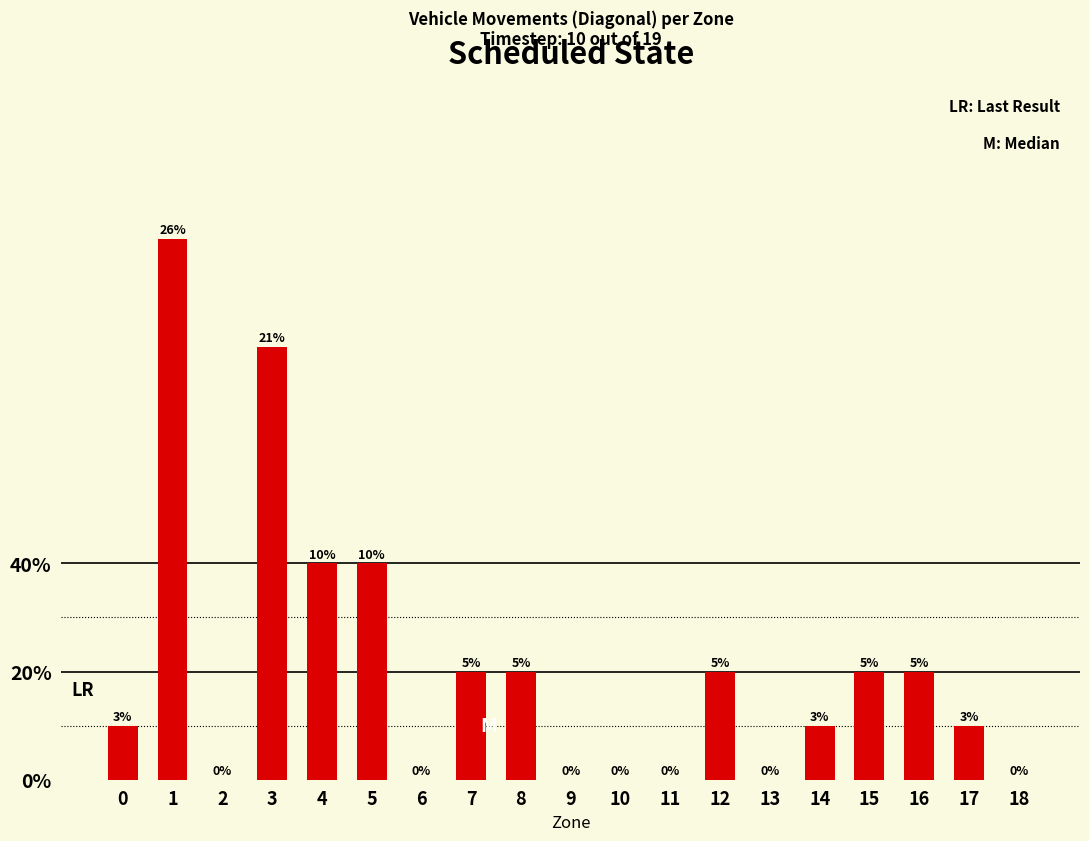

Count the values in the range 0 to 2.

15